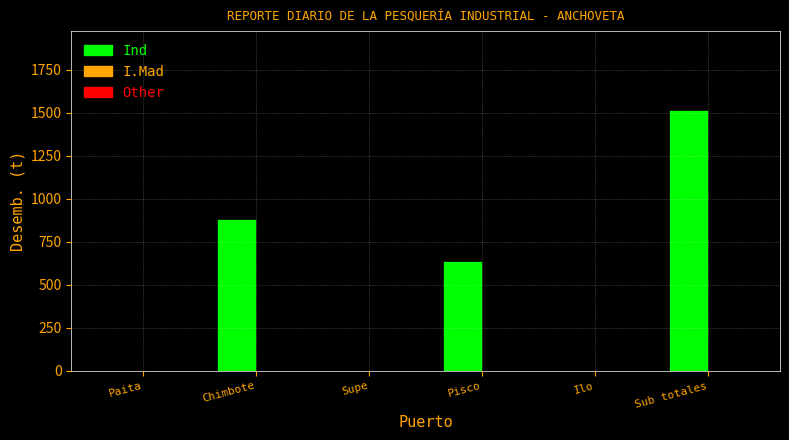

Is it true that the value at Chimbote is 528.1?

False